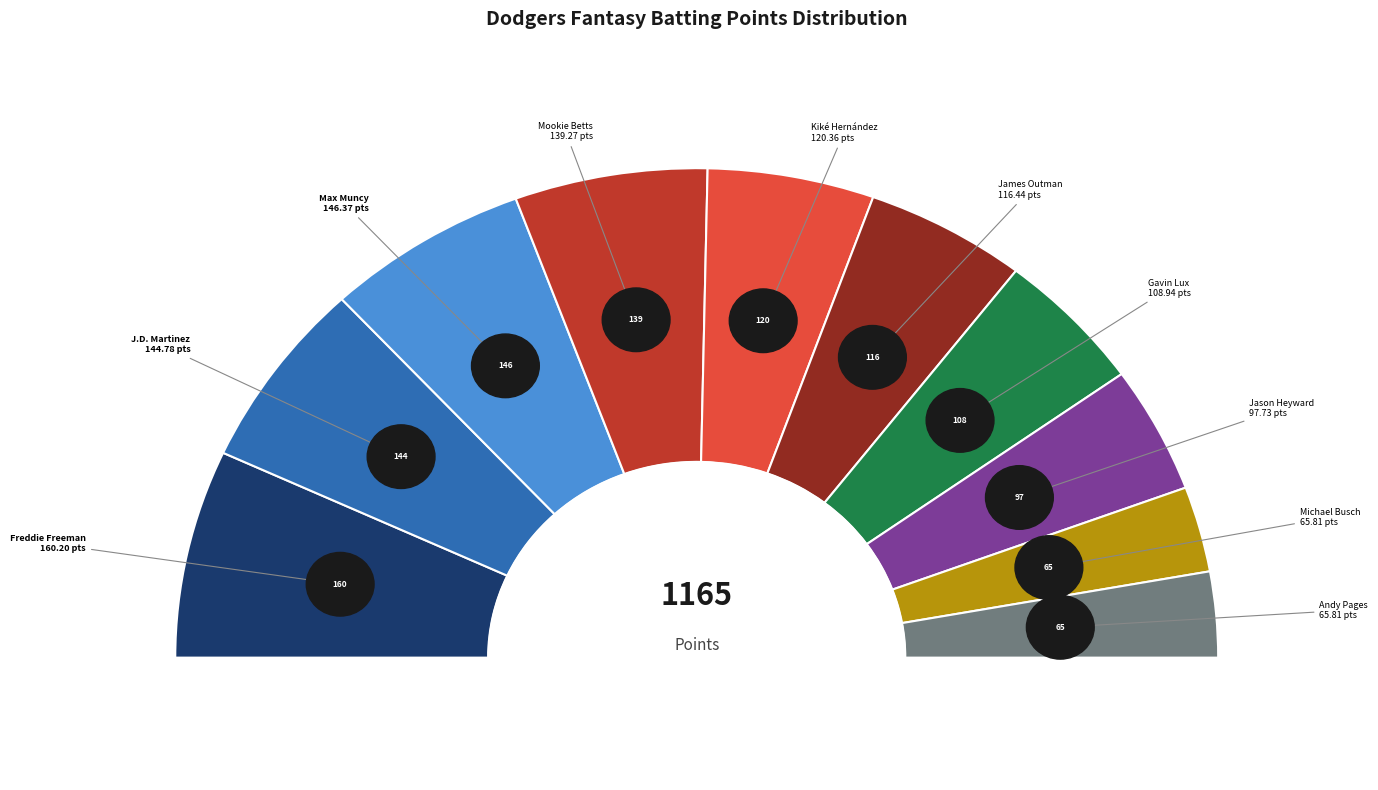

To the nearest percent, what percentage of the pie is James Outman?

10%